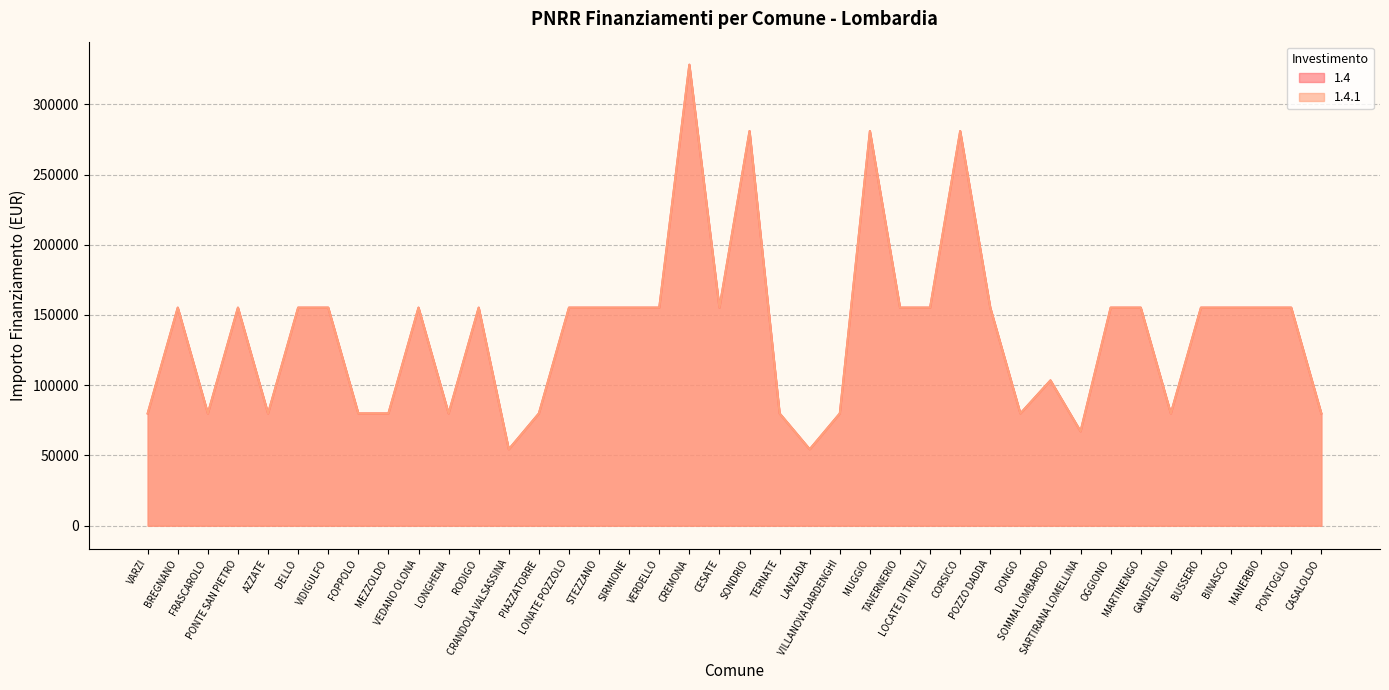

Reading right to left, extract all data points from this chart.

1.4: 79922	155234	155234	155234	155234	79922	155234	155234	67167	103444	79922	155234	280932	155234	155234	280932	79922	54412	79922	280932	155234	328160	155234	155234	155234	155234	79922	54412	155234	79922	155234	79922	79922	155234	155234	79922	155234	79922	155234	79922
1.4.1: 79922	155234	155234	155234	155234	79922	155234	155234	67167	103444	79922	155234	280932	155234	155234	280932	79922	54412	79922	280932	155234	328160	155234	155234	155234	155234	79922	54412	155234	79922	155234	79922	79922	155234	155234	79922	155234	79922	155234	79922